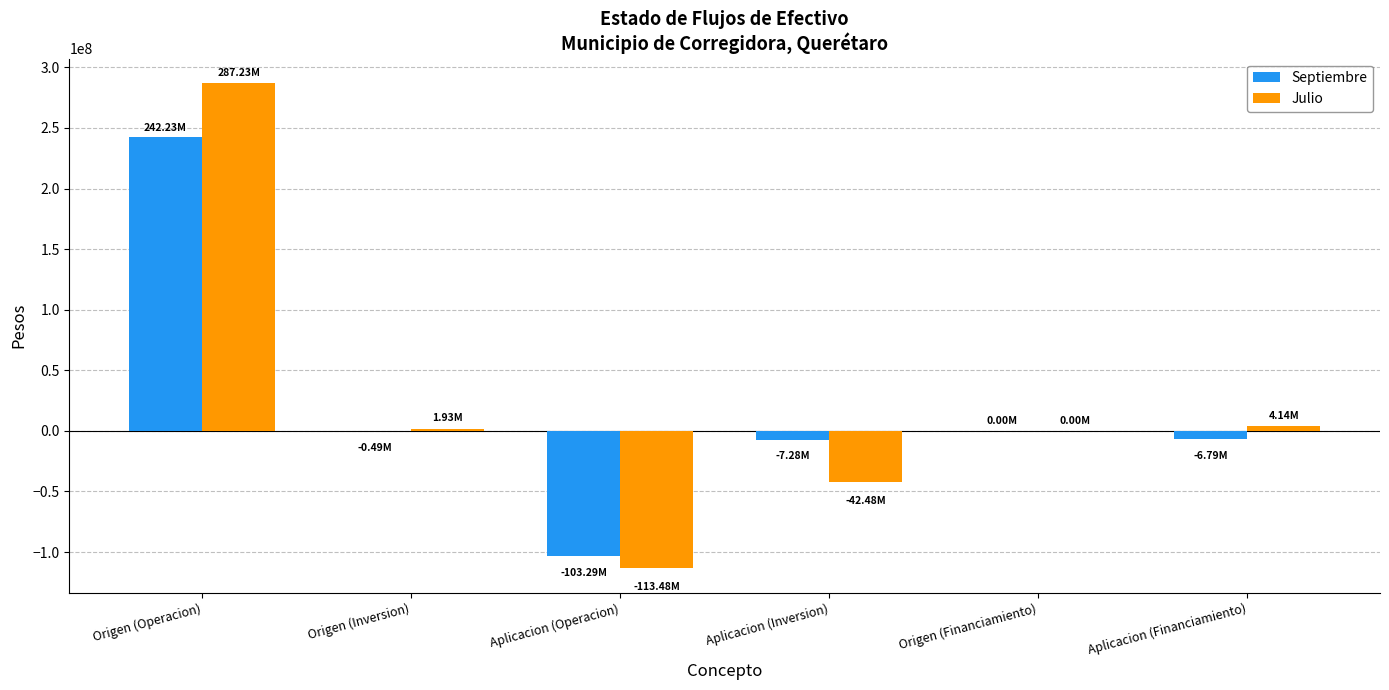

At which category is the sum across all series the highest?

Origen (Operacion)